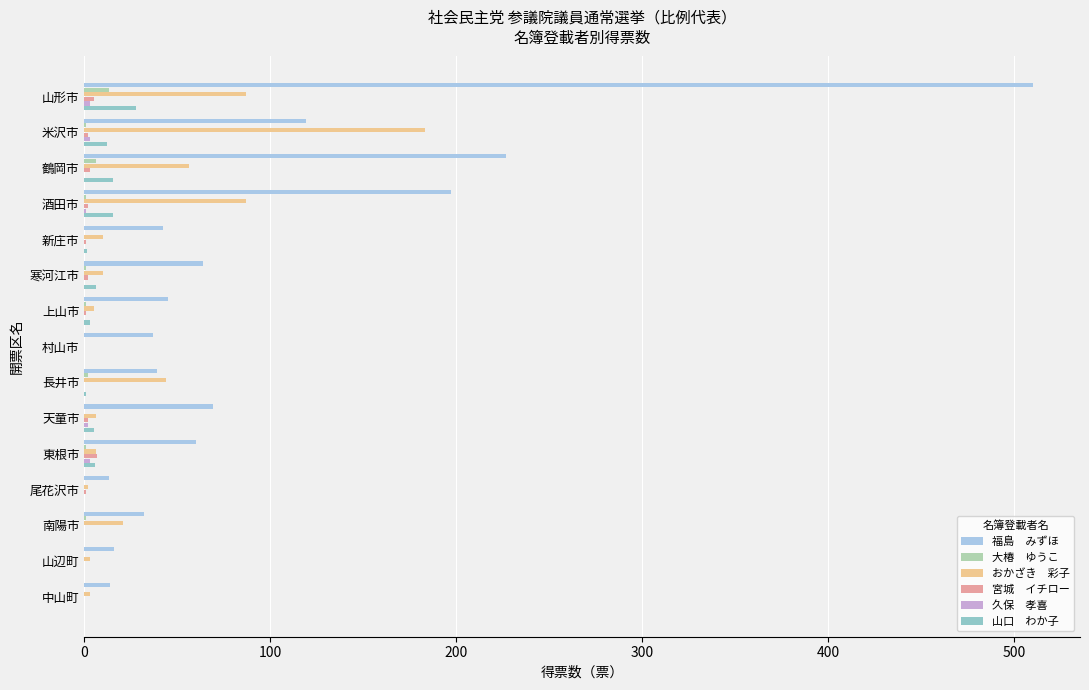

What is the maximum value shown in the chart?

510.0